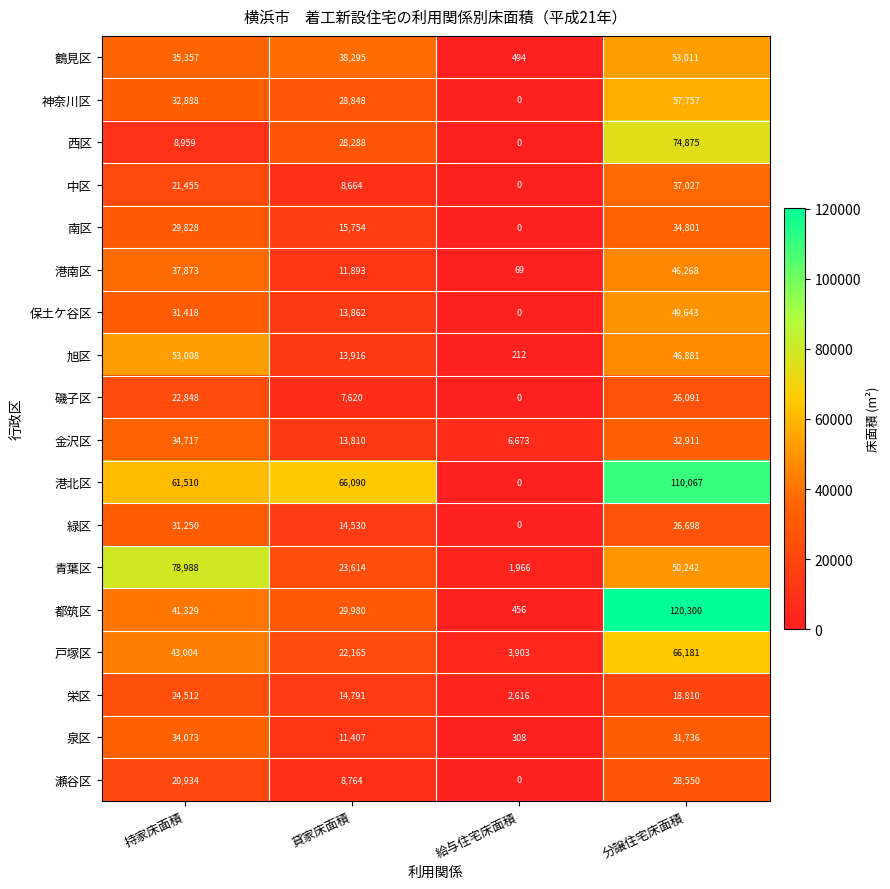

What value does the 瀬谷区 series have at 分譲住宅床面積?

28550